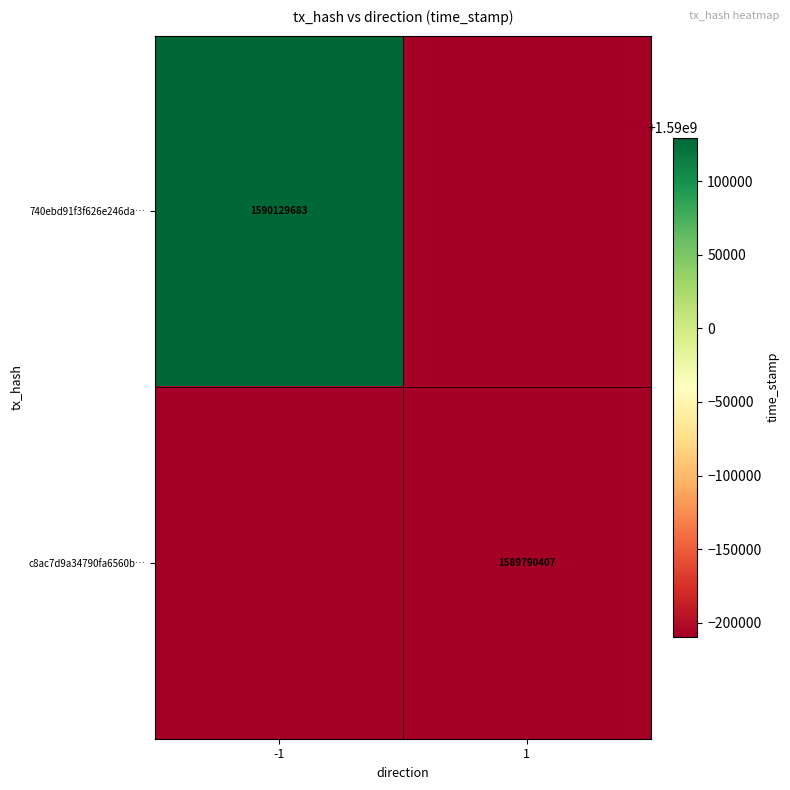

The value of 740ebd91f3f626e246da… at -1 is 2392703222. True or false?

False